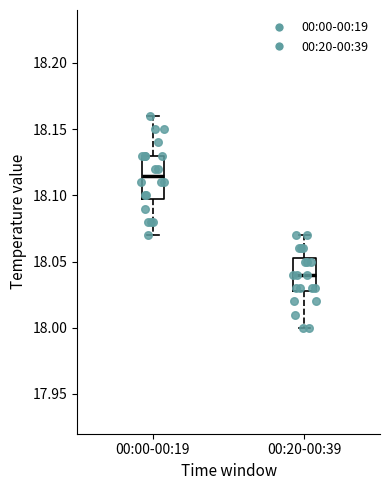

Which box is the tallest, from its lower edge to its upper edge?

00:00-00:19